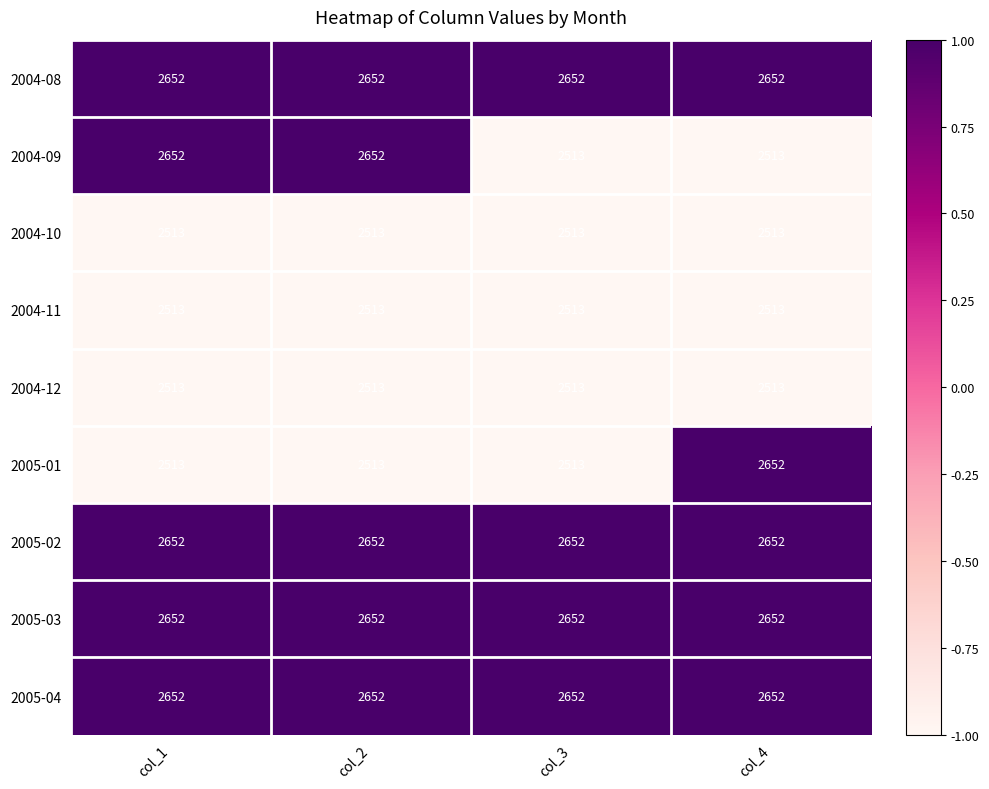

Is the value of 2004-11 at col_4 greater than the value of 2005-03 at col_3?

No